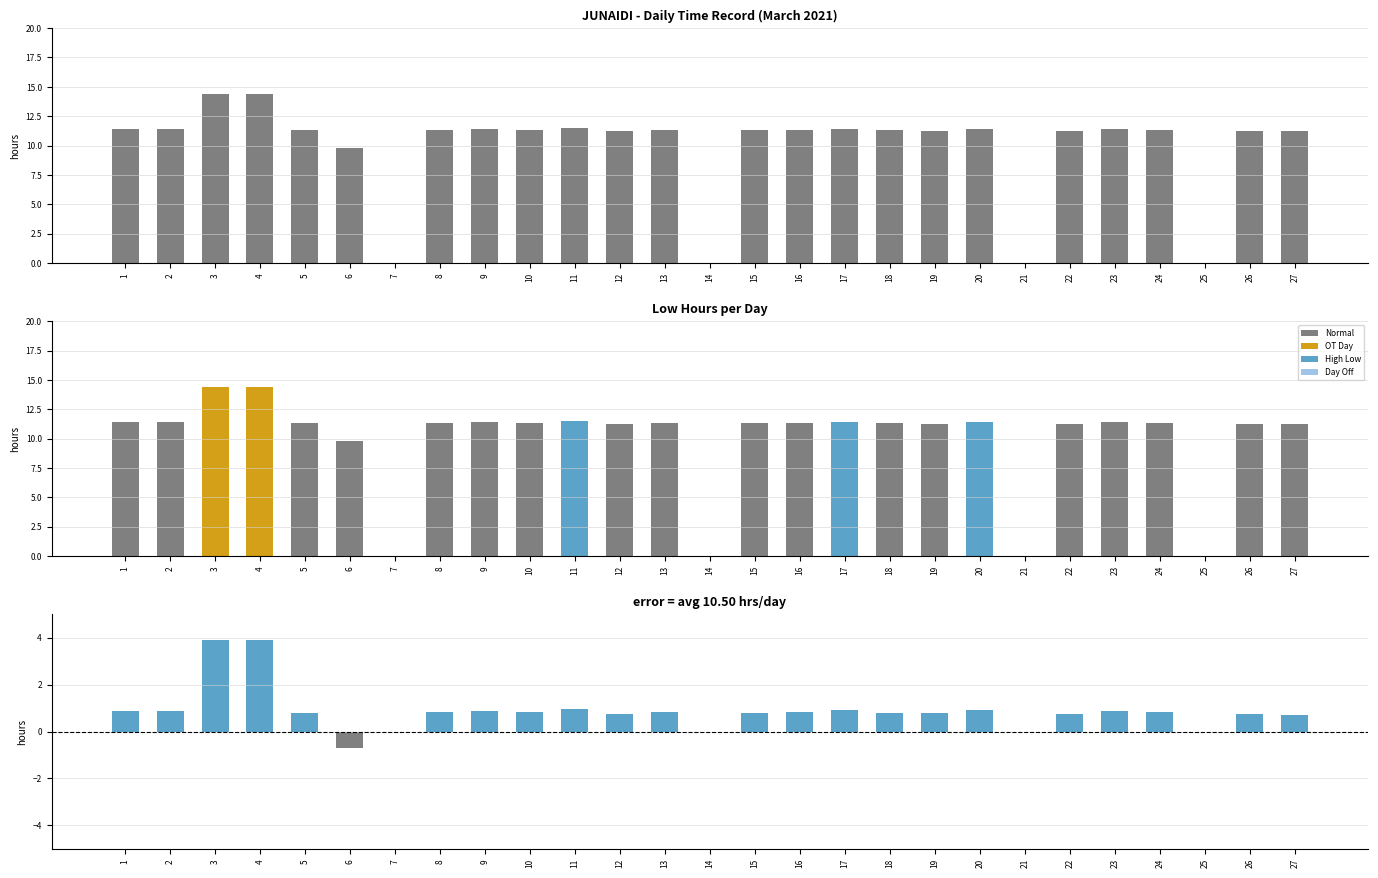

At which category does the chart reach its peak across all series?

3